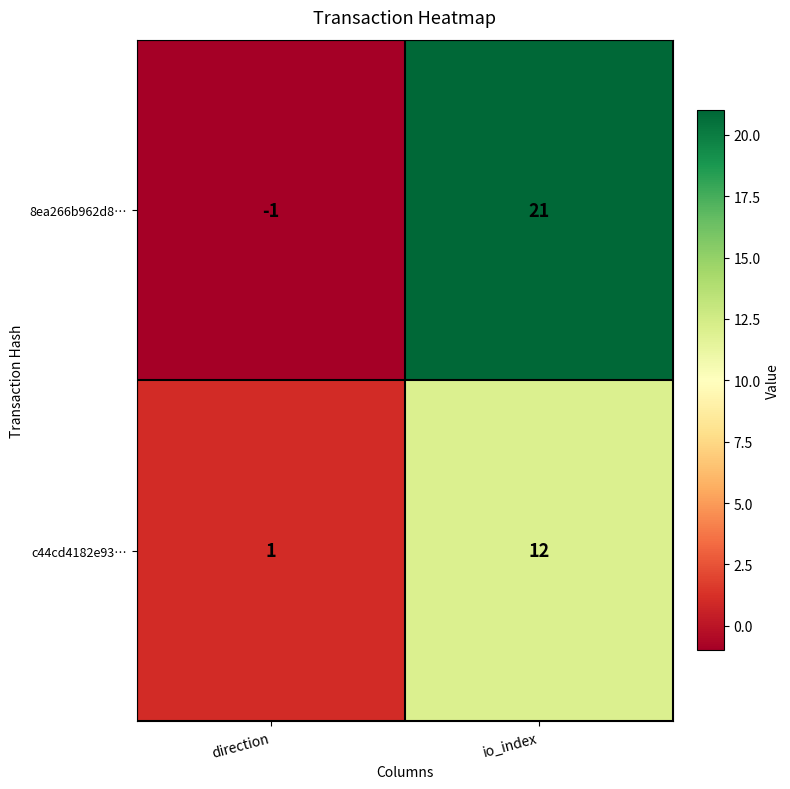

Reading right to left, extract all data points from this chart.

8ea266b962d8…: io_index=21	direction=-1
c44cd4182e93…: io_index=12	direction=1